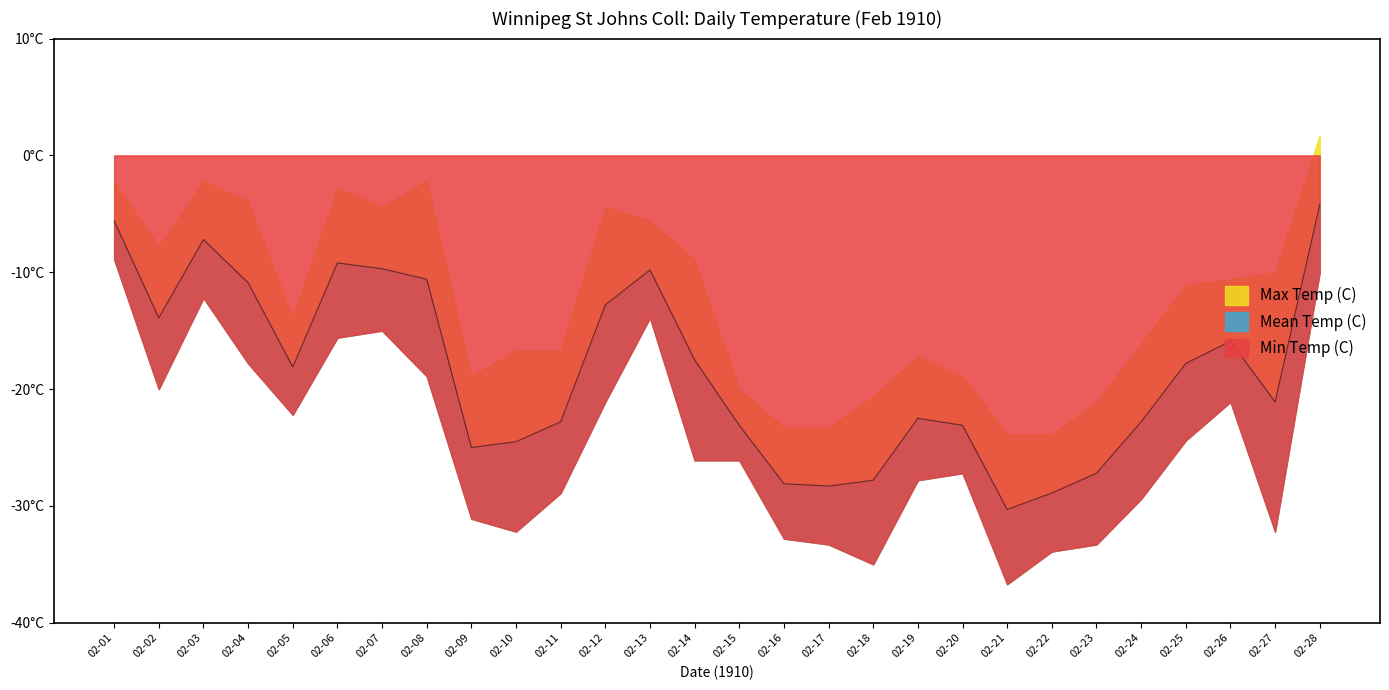

True or false: Max Temp (C) has a value of -4.4 at 02-07.

True